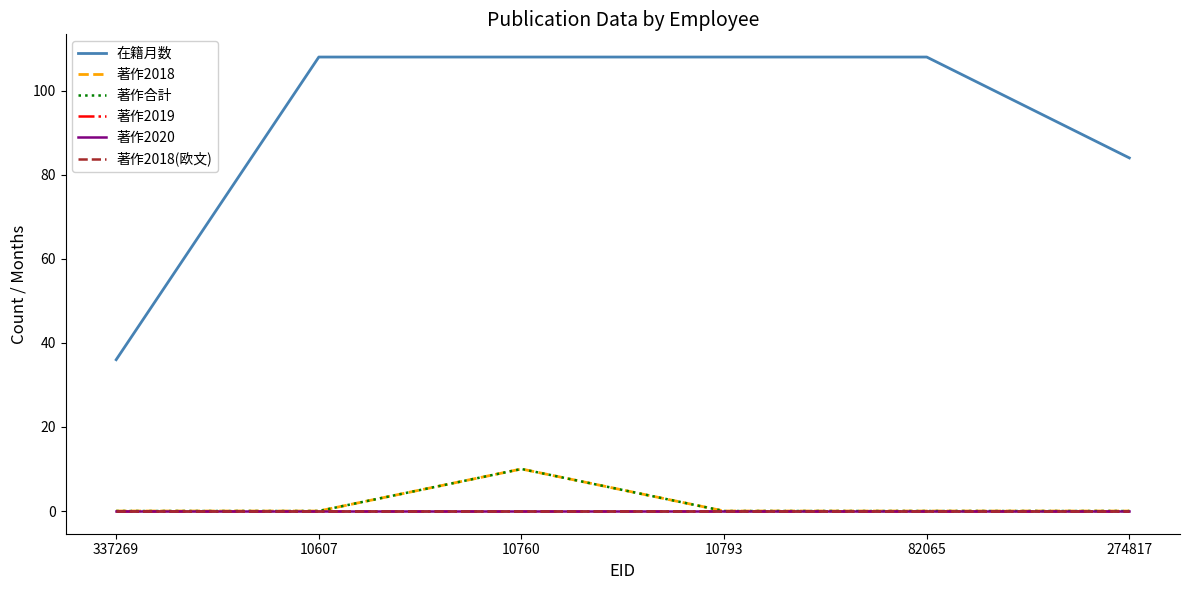

Does the chart have visible grid lines?

No